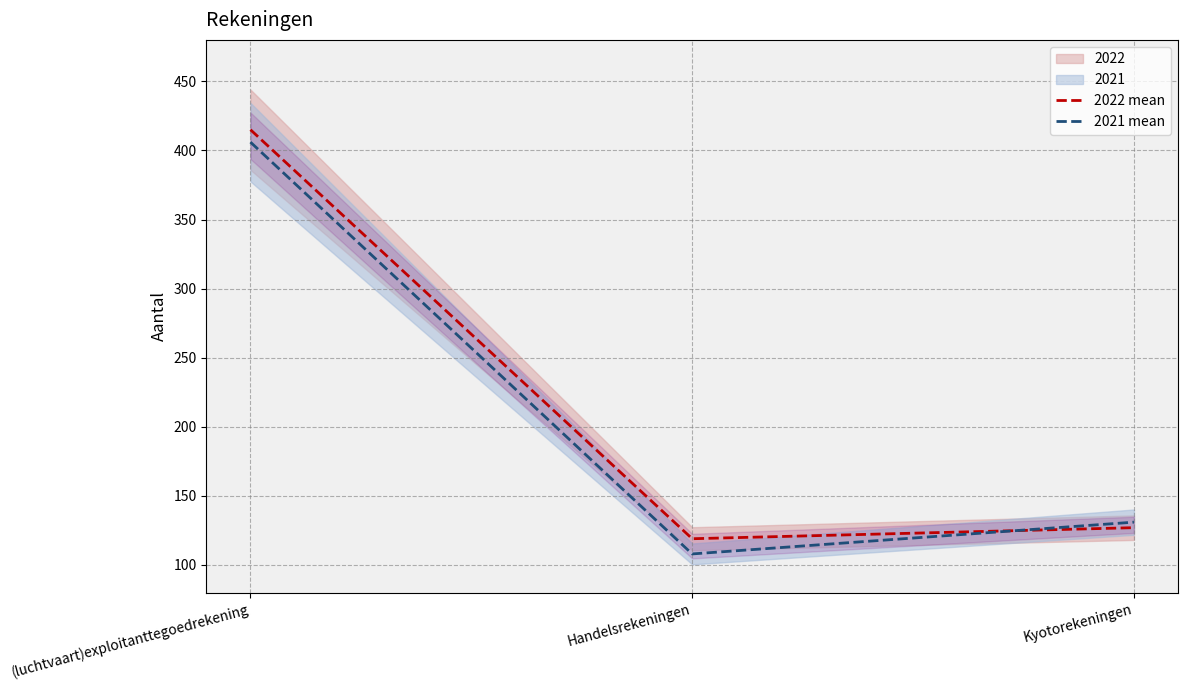

Is the value of 2021 mean at Handelsrekeningen greater than the value of 2022 mean at (luchtvaart)exploitanttegoedrekening?

No